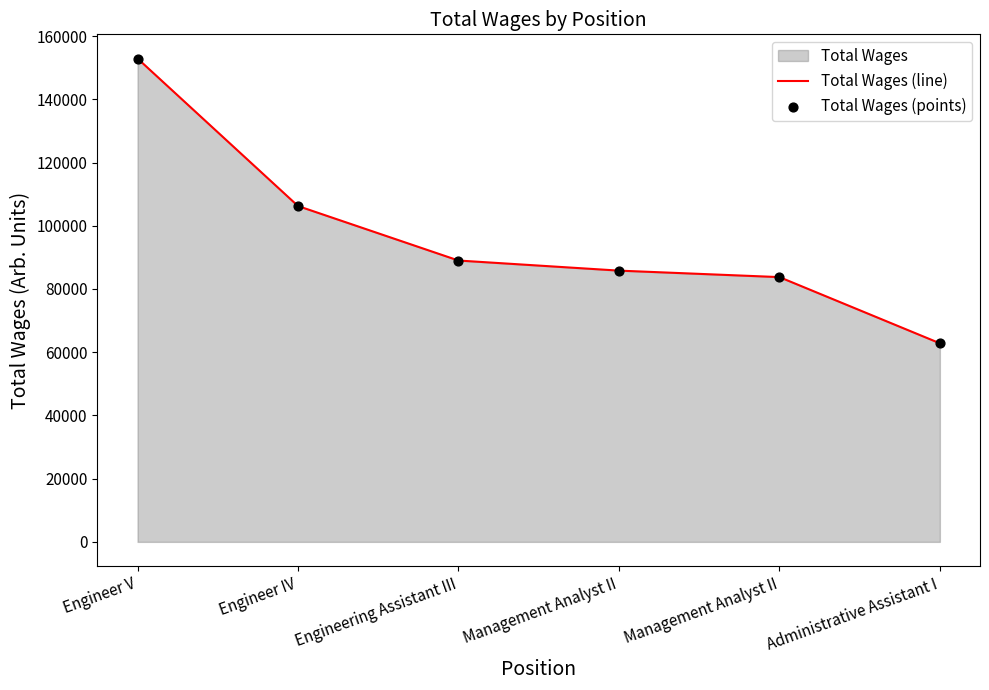

Which series reaches the minimum Y coordinate?

Total Wages (line)